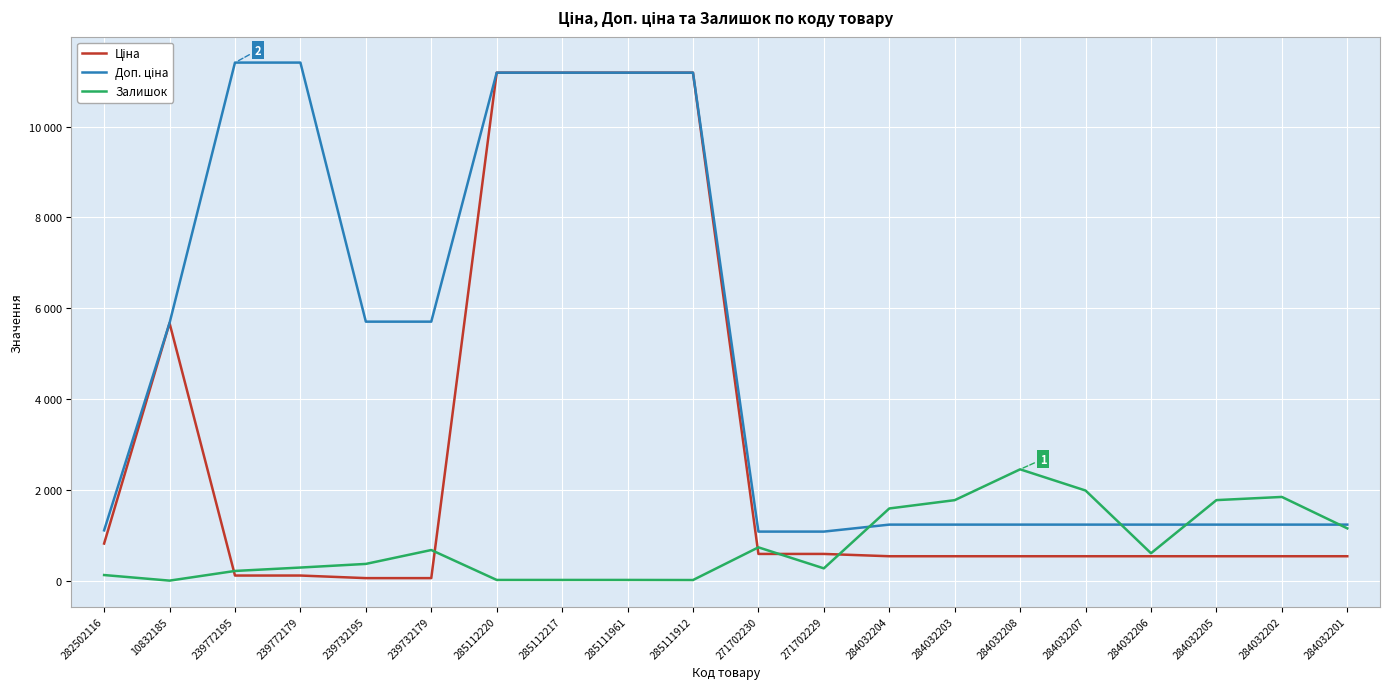

What is the approximate value of Доп. ціна at 284032203?

1235.4